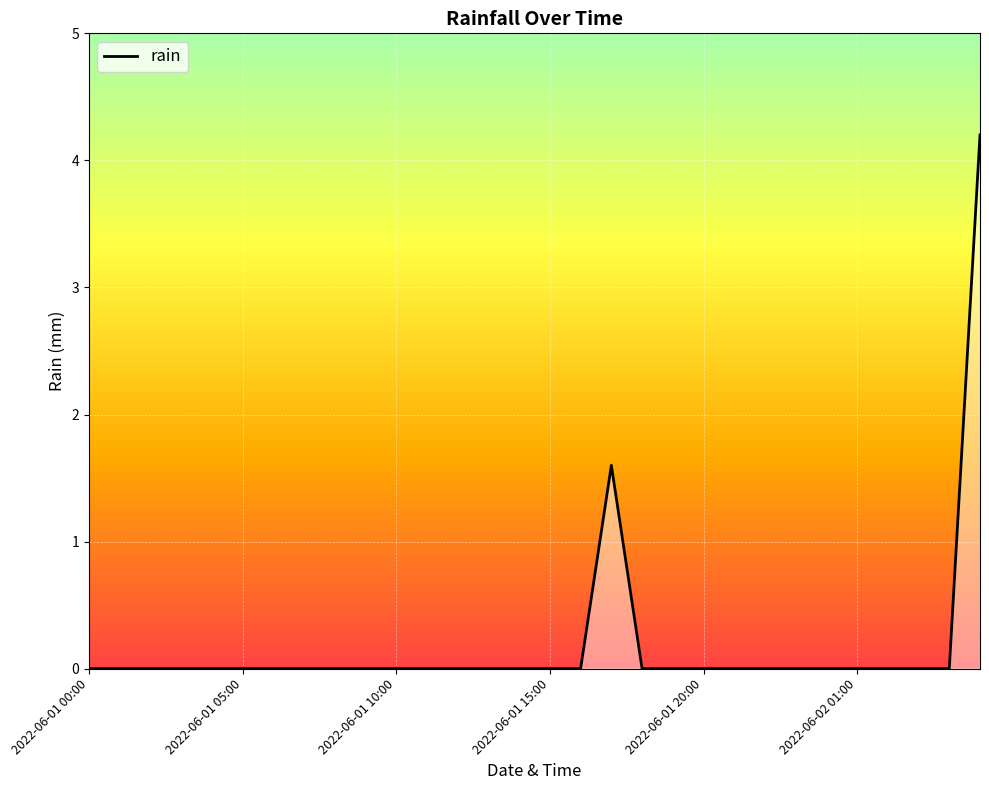

What is the difference between the maximum and minimum values?

4.2